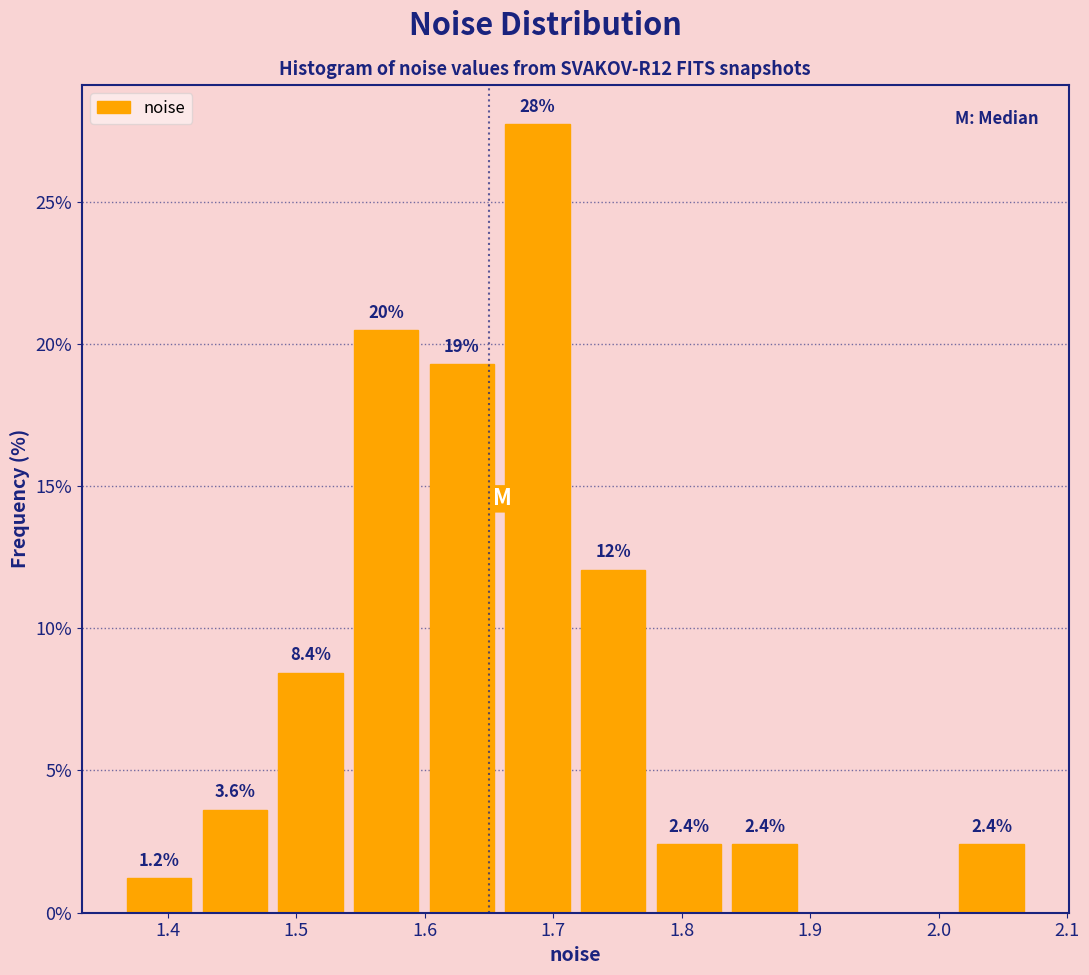

Over which range of the x-axis is the bar tallest?

1.66 to 1.72